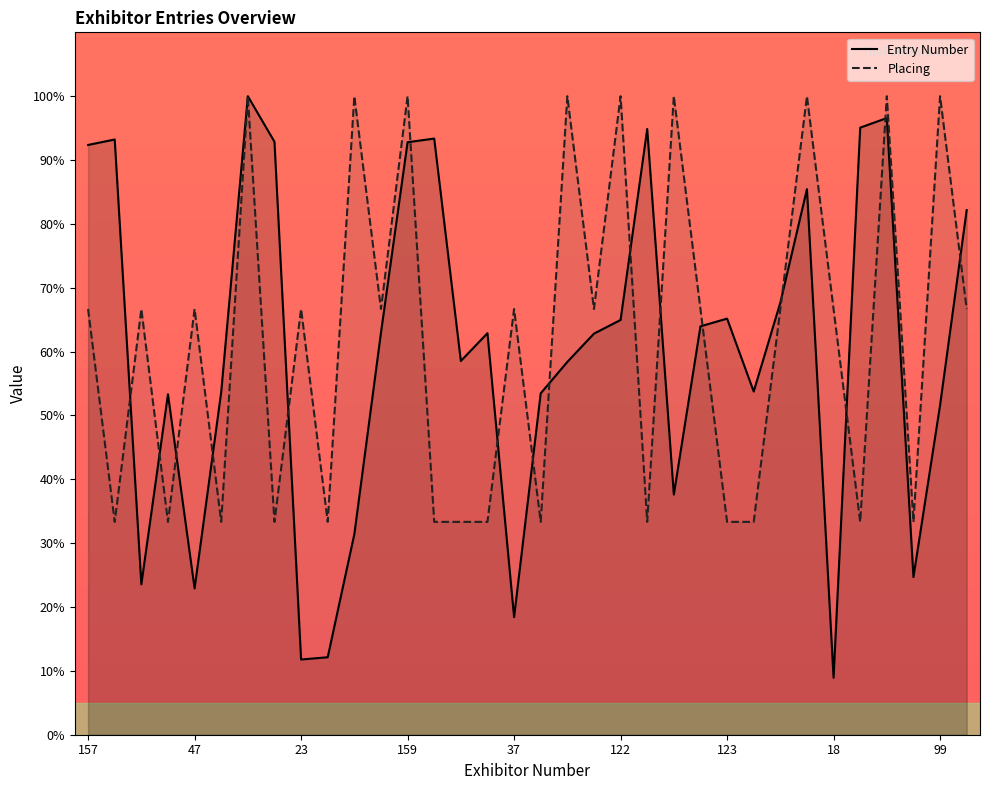

Which series has the largest range (max minus min)?

Entry Number